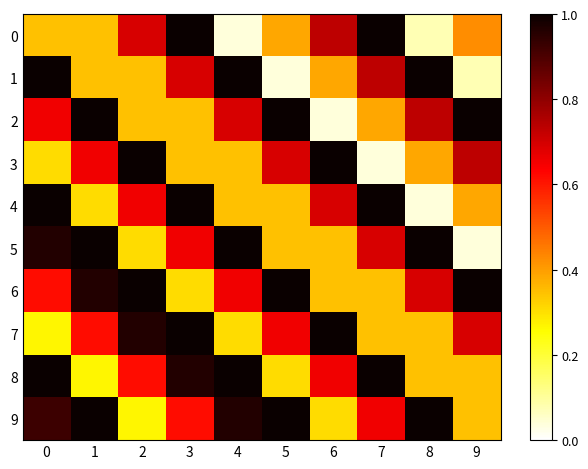

Reading left to right, list all the values displayed in this chart.

0: 0=0.3	1=0.3	2=0.7	3=1.0	4=0.0	5=0.4	6=0.7	7=1.1	8=0.1	9=0.4
1: 0=1.0	1=0.3	2=0.3	3=0.7	4=1.0	5=0.0	6=0.4	7=0.7	8=1.1	9=0.1
2: 0=0.7	1=1.0	2=0.3	3=0.3	4=0.7	5=1.0	6=0.0	7=0.4	8=0.7	9=1.1
3: 0=0.3	1=0.7	2=1.0	3=0.3	4=0.3	5=0.7	6=1.0	7=0.0	8=0.4	9=0.7
4: 0=1.3	1=0.3	2=0.7	3=1.0	4=0.3	5=0.3	6=0.7	7=1.0	8=0.0	9=0.4
5: 0=1.0	1=1.3	2=0.3	3=0.7	4=1.0	5=0.3	6=0.3	7=0.7	8=1.0	9=0.0
6: 0=0.6	1=1.0	2=1.3	3=0.3	4=0.7	5=1.0	6=0.3	7=0.3	8=0.7	9=1.0
7: 0=0.3	1=0.6	2=1.0	3=1.3	4=0.3	5=0.7	6=1.0	7=0.3	8=0.3	9=0.7
8: 0=1.3	1=0.3	2=0.6	3=1.0	4=1.3	5=0.3	6=0.7	7=1.0	8=0.3	9=0.3
9: 0=0.9	1=1.3	2=0.3	3=0.6	4=1.0	5=1.3	6=0.3	7=0.7	8=1.0	9=0.3